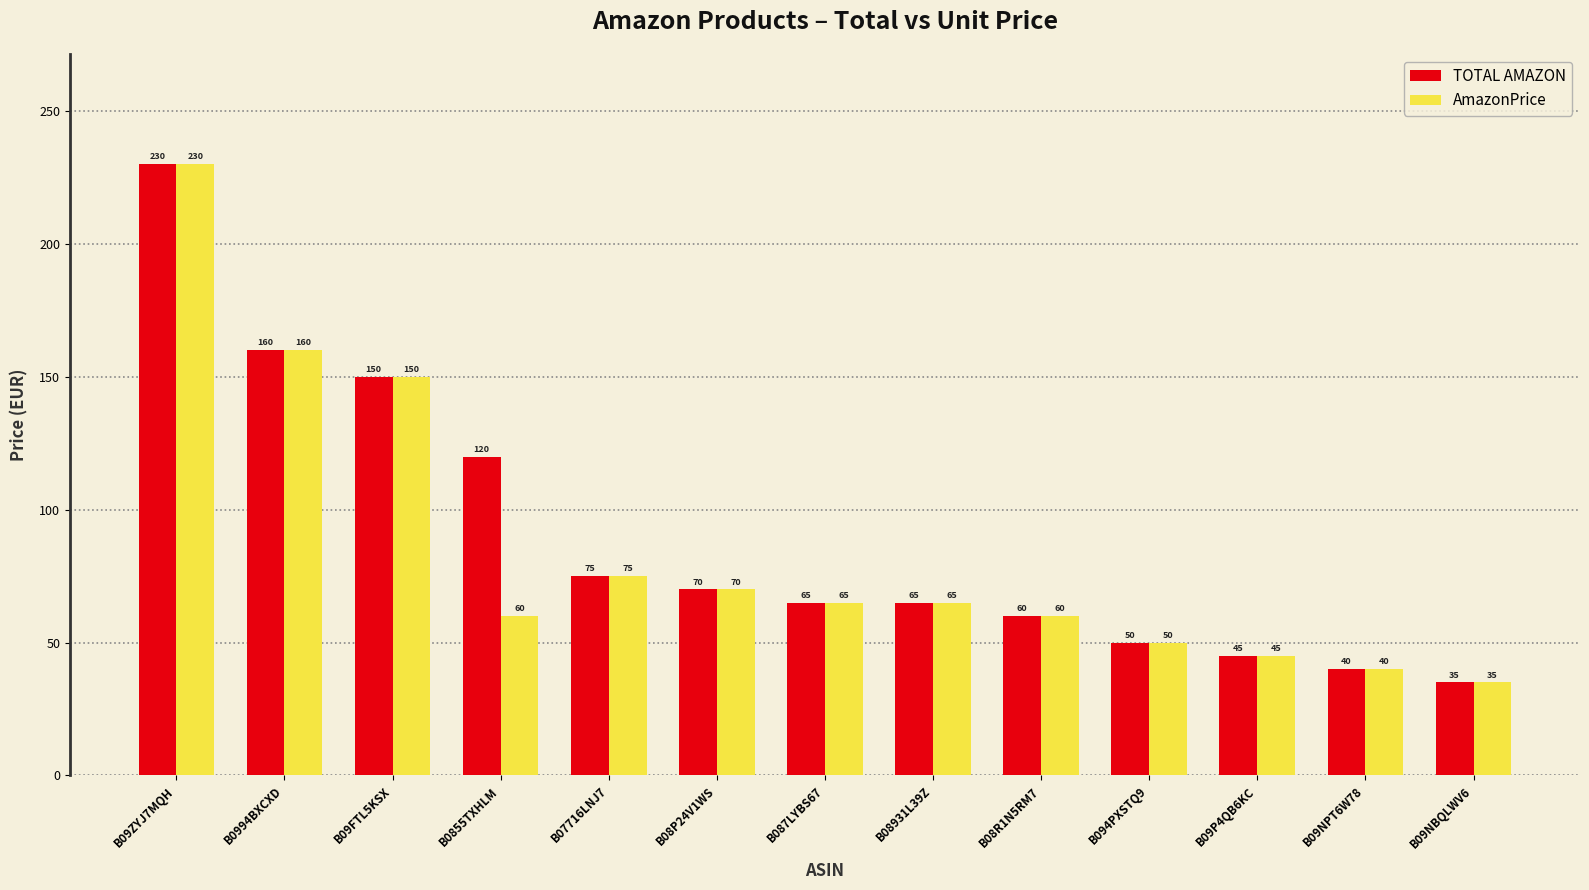

Between B0855TXHLM and B09NPT6W78, which series saw the biggest shift?

TOTAL AMAZON